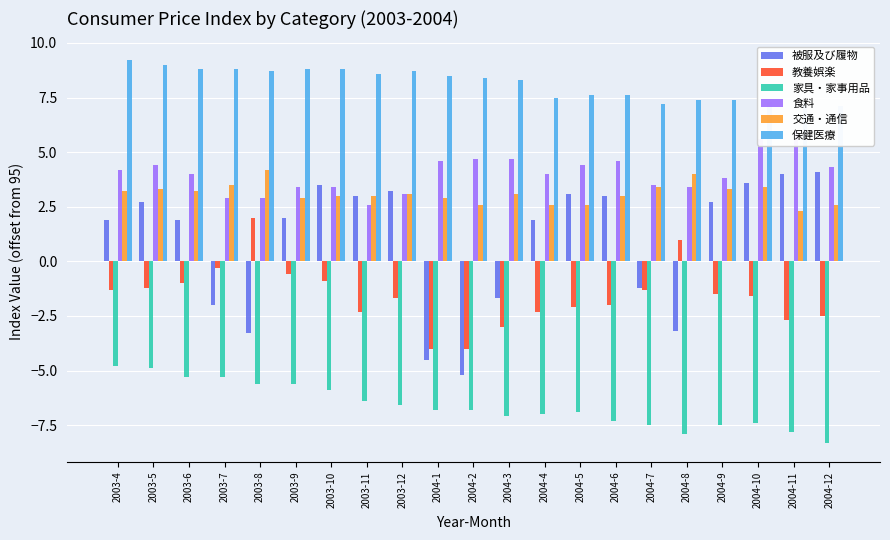

What is the maximum value for 被服及び履物?

4.1